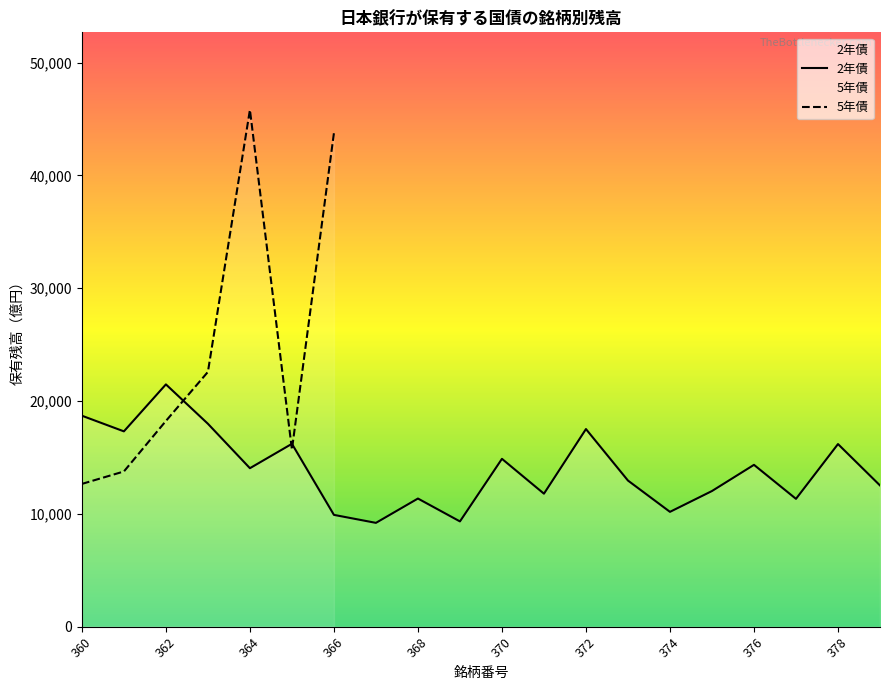

What is the approximate value at 374?

10176